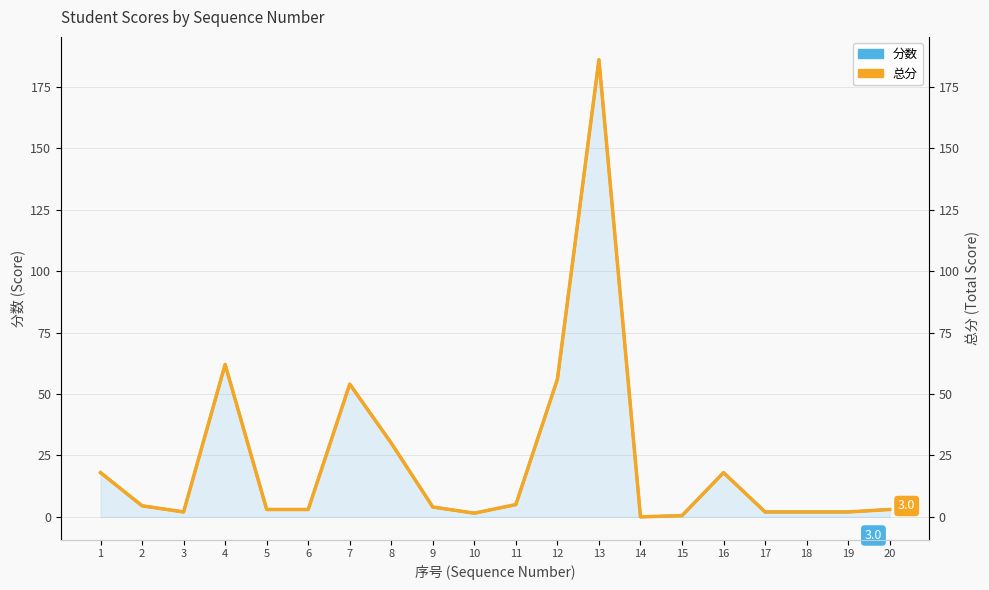

At which category does 分数 reach its first local peak?

4